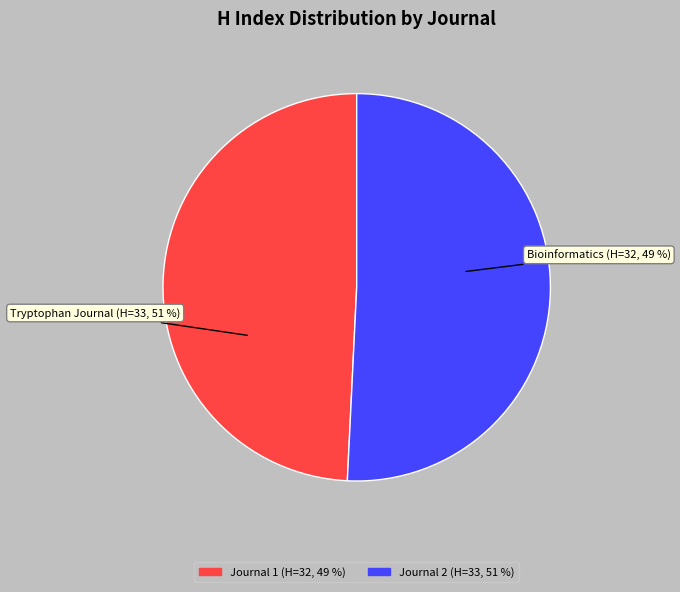

Which category has the smallest portion of the pie?

Bioinformatics and Biology Insights